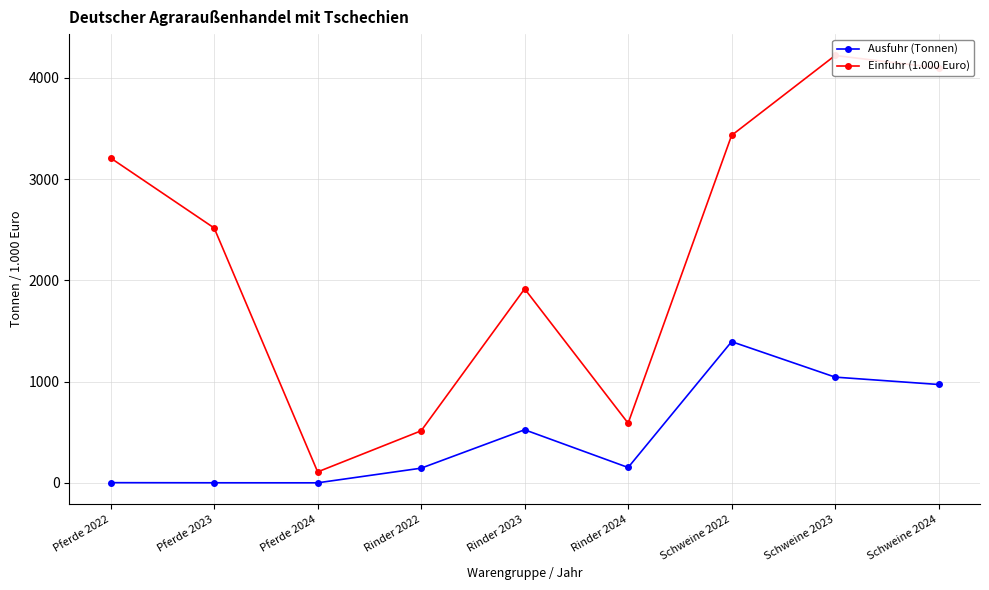

True or false: Ausfuhr (Tonnen) and Einfuhr (1.000 Euro) cross at least once.

False